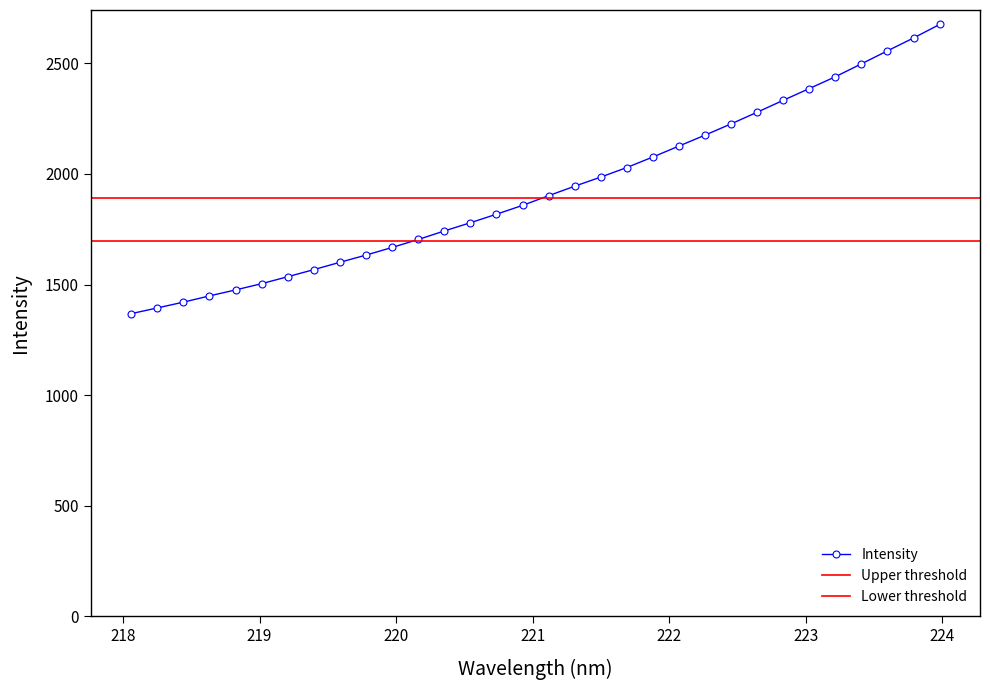

What is the label of the 26th point from the right?

219.2067